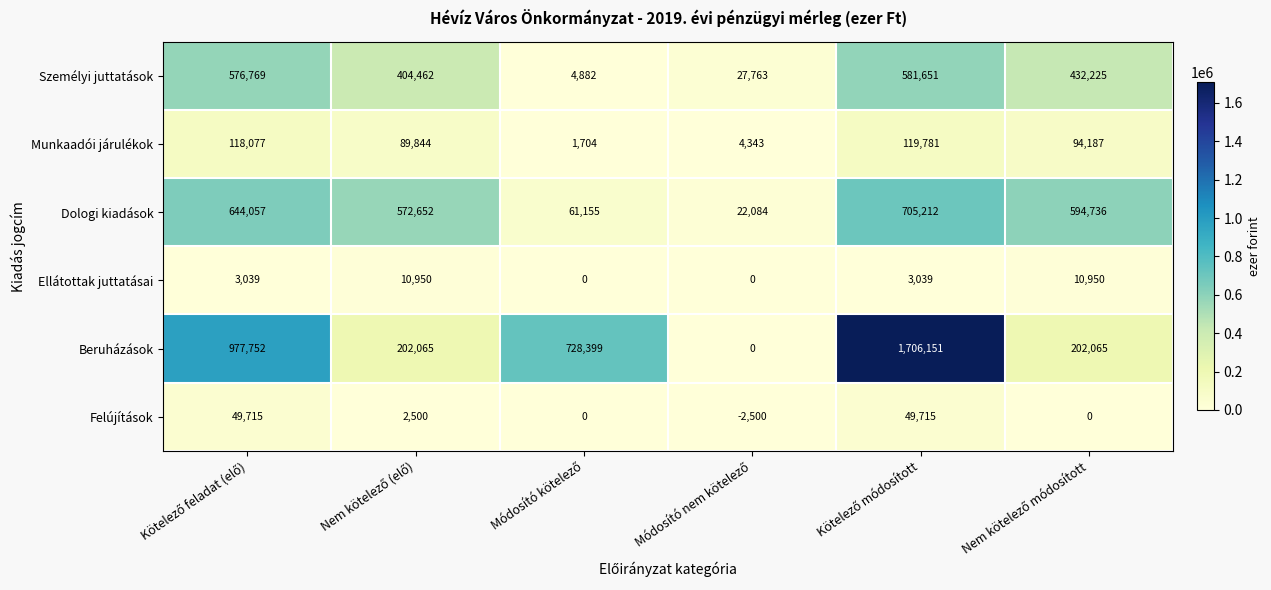

What is the minimum value for Személyi juttatások?

4882